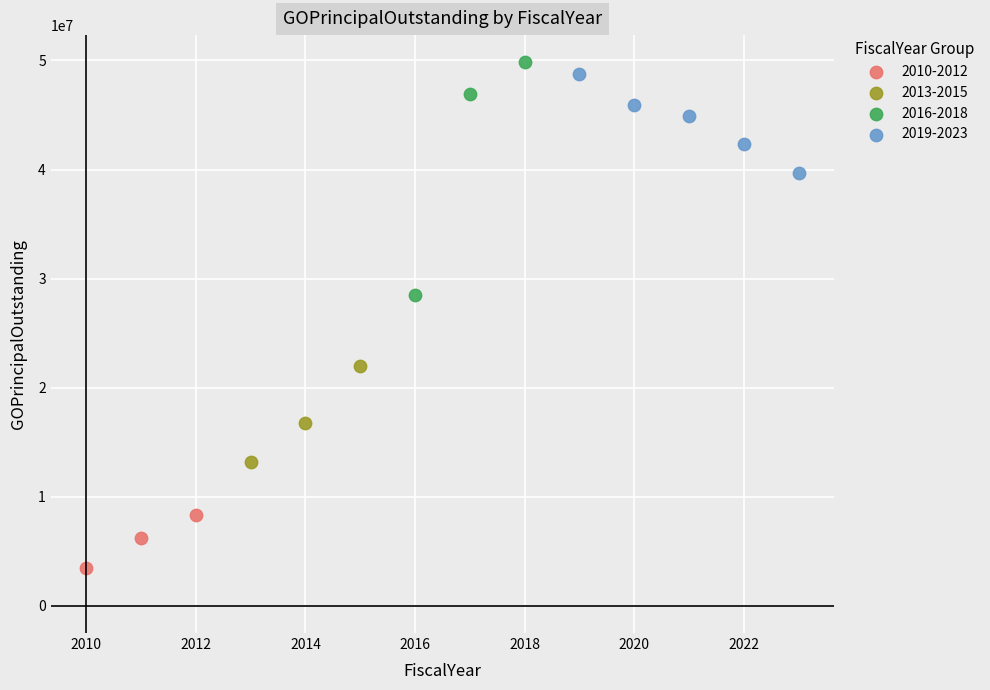

Which series has the largest Y range (max minus min)?

2016-2018